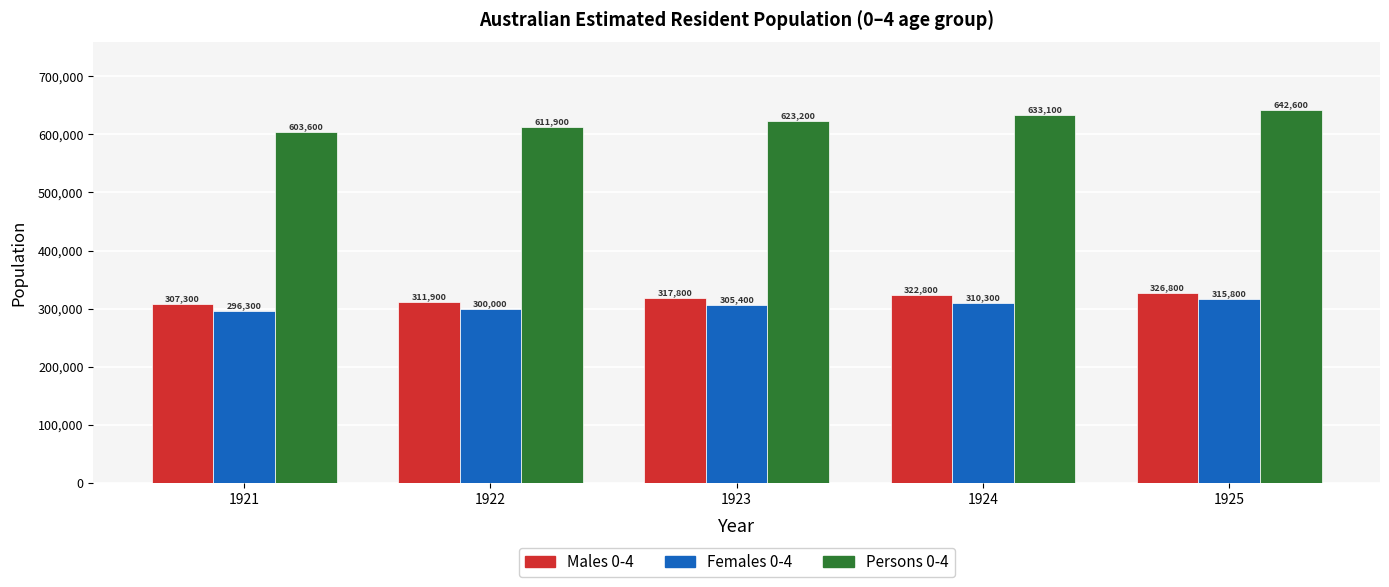

At which label does Females 0-4 reach its minimum?

1921